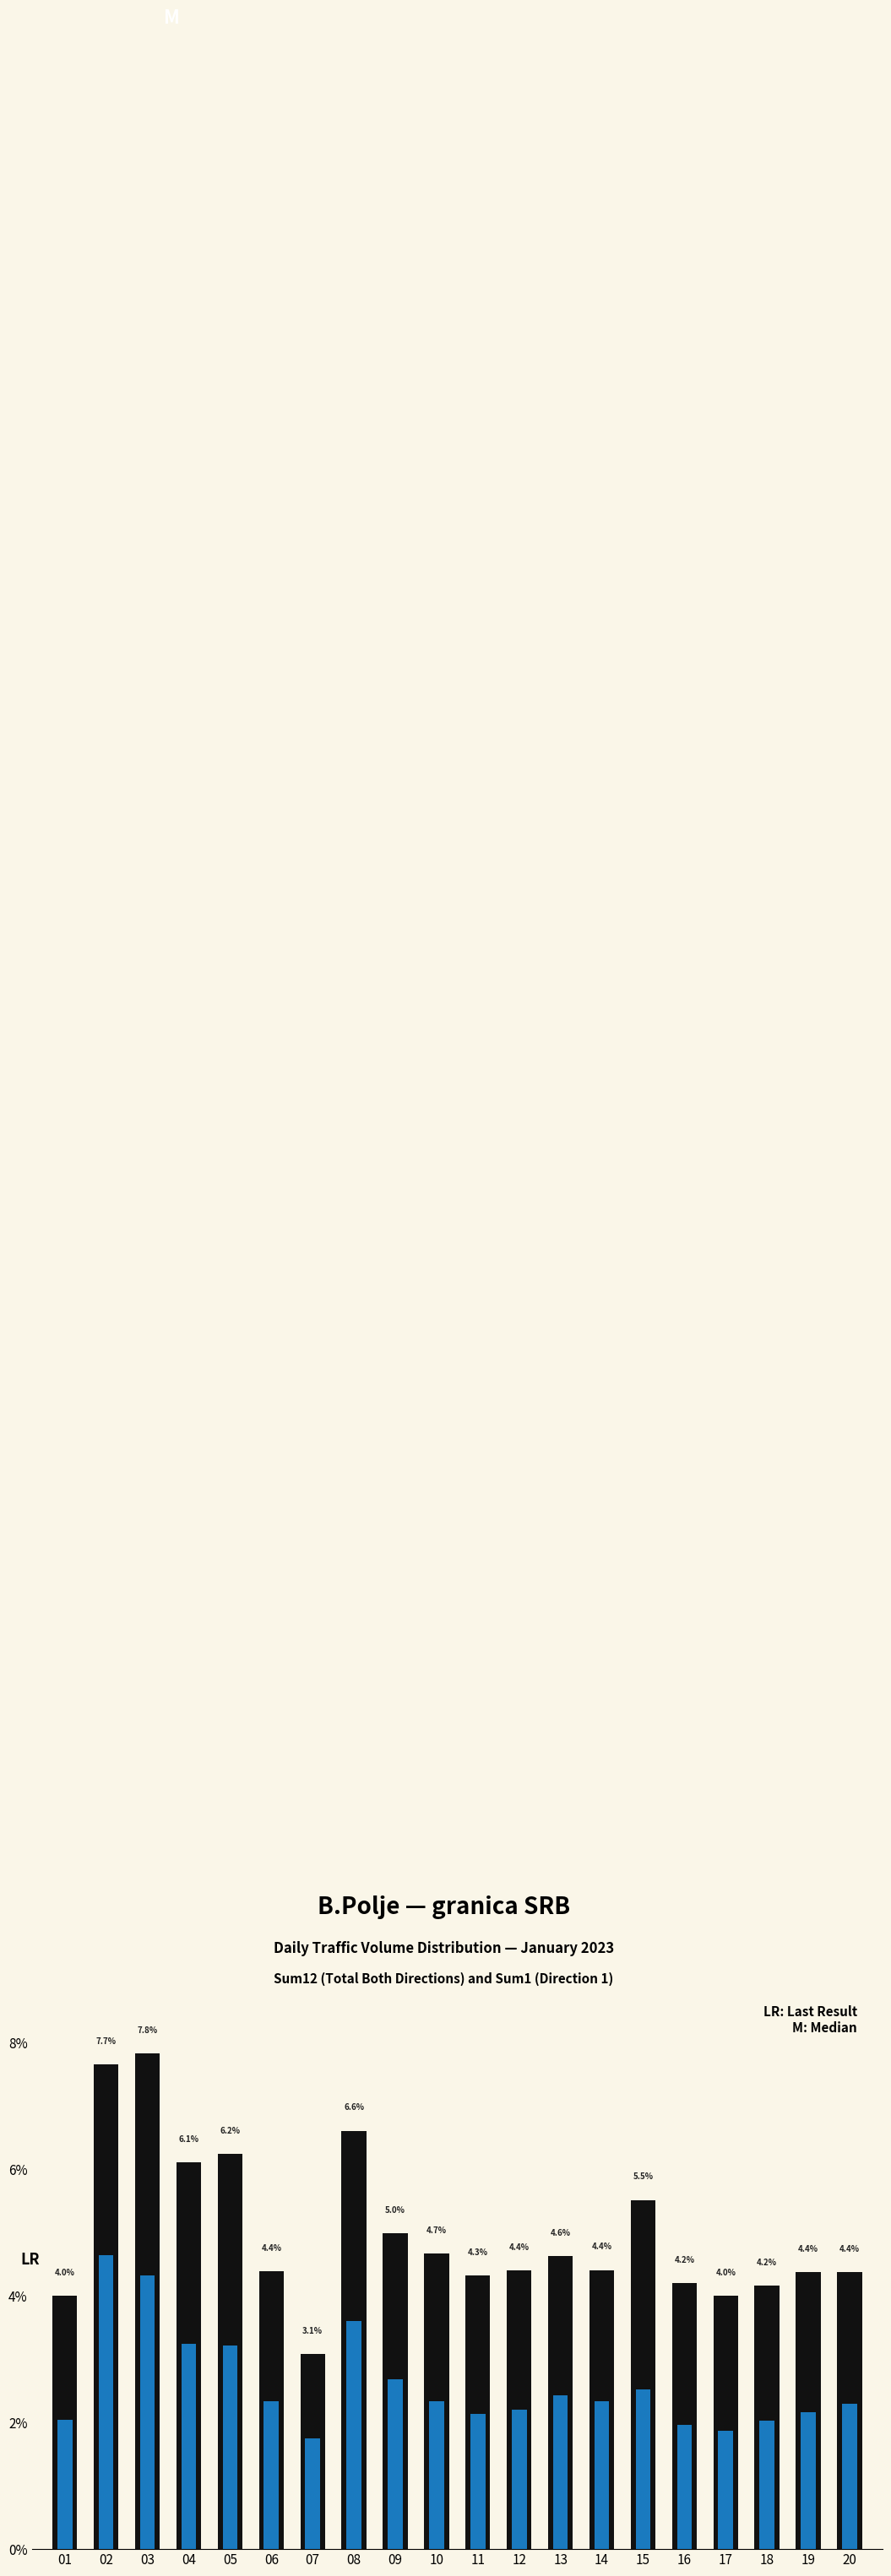

True or false: Sum1 has a value of 2.3 at 20.

True